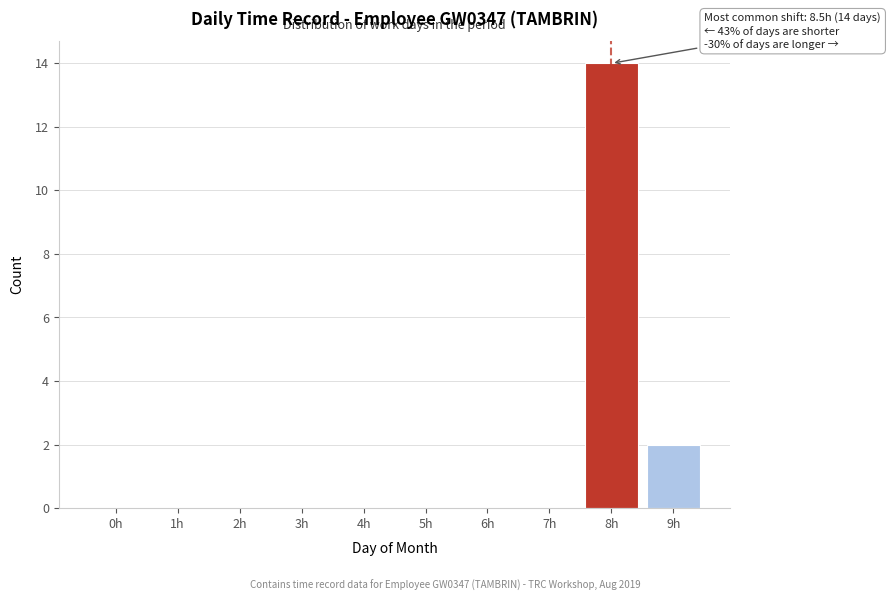

Reading left to right, extract all data points from this chart.

0h=0	1h=0	2h=0	3h=0	4h=0	5h=0	6h=0	7h=0	8h=14	9h=2